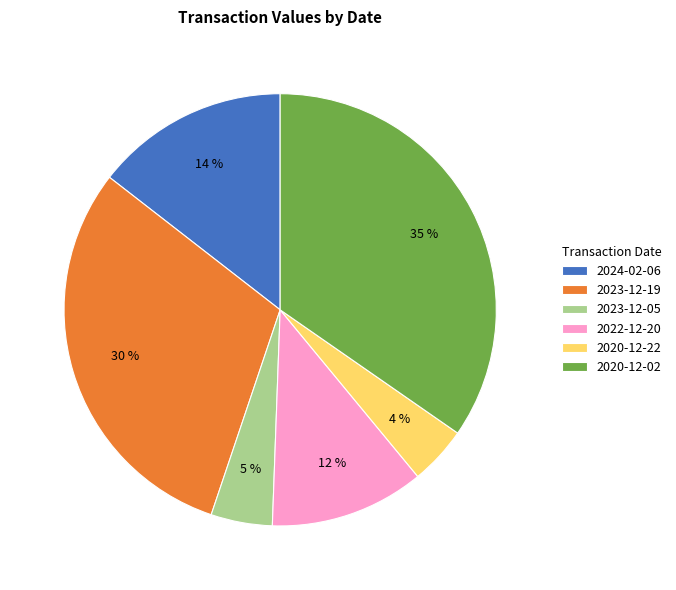

Between 2023-12-19 and 2020-12-02, which is larger?

2020-12-02